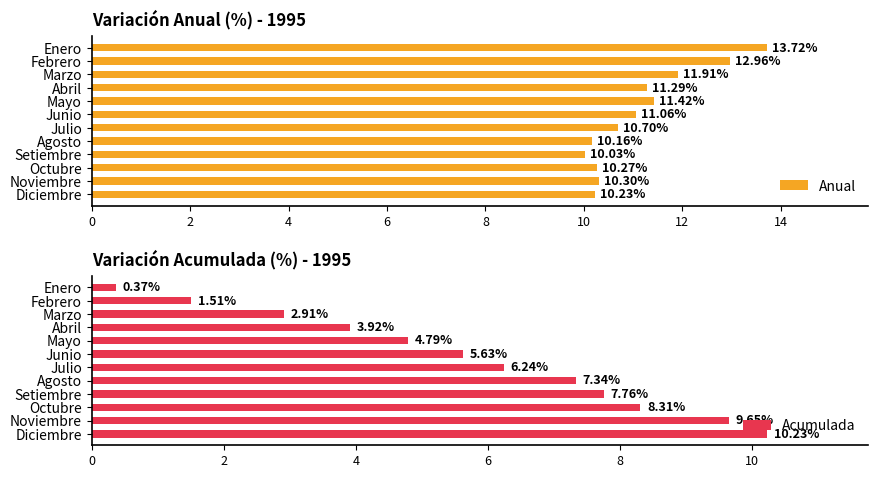

How many bars are there in each group?

2